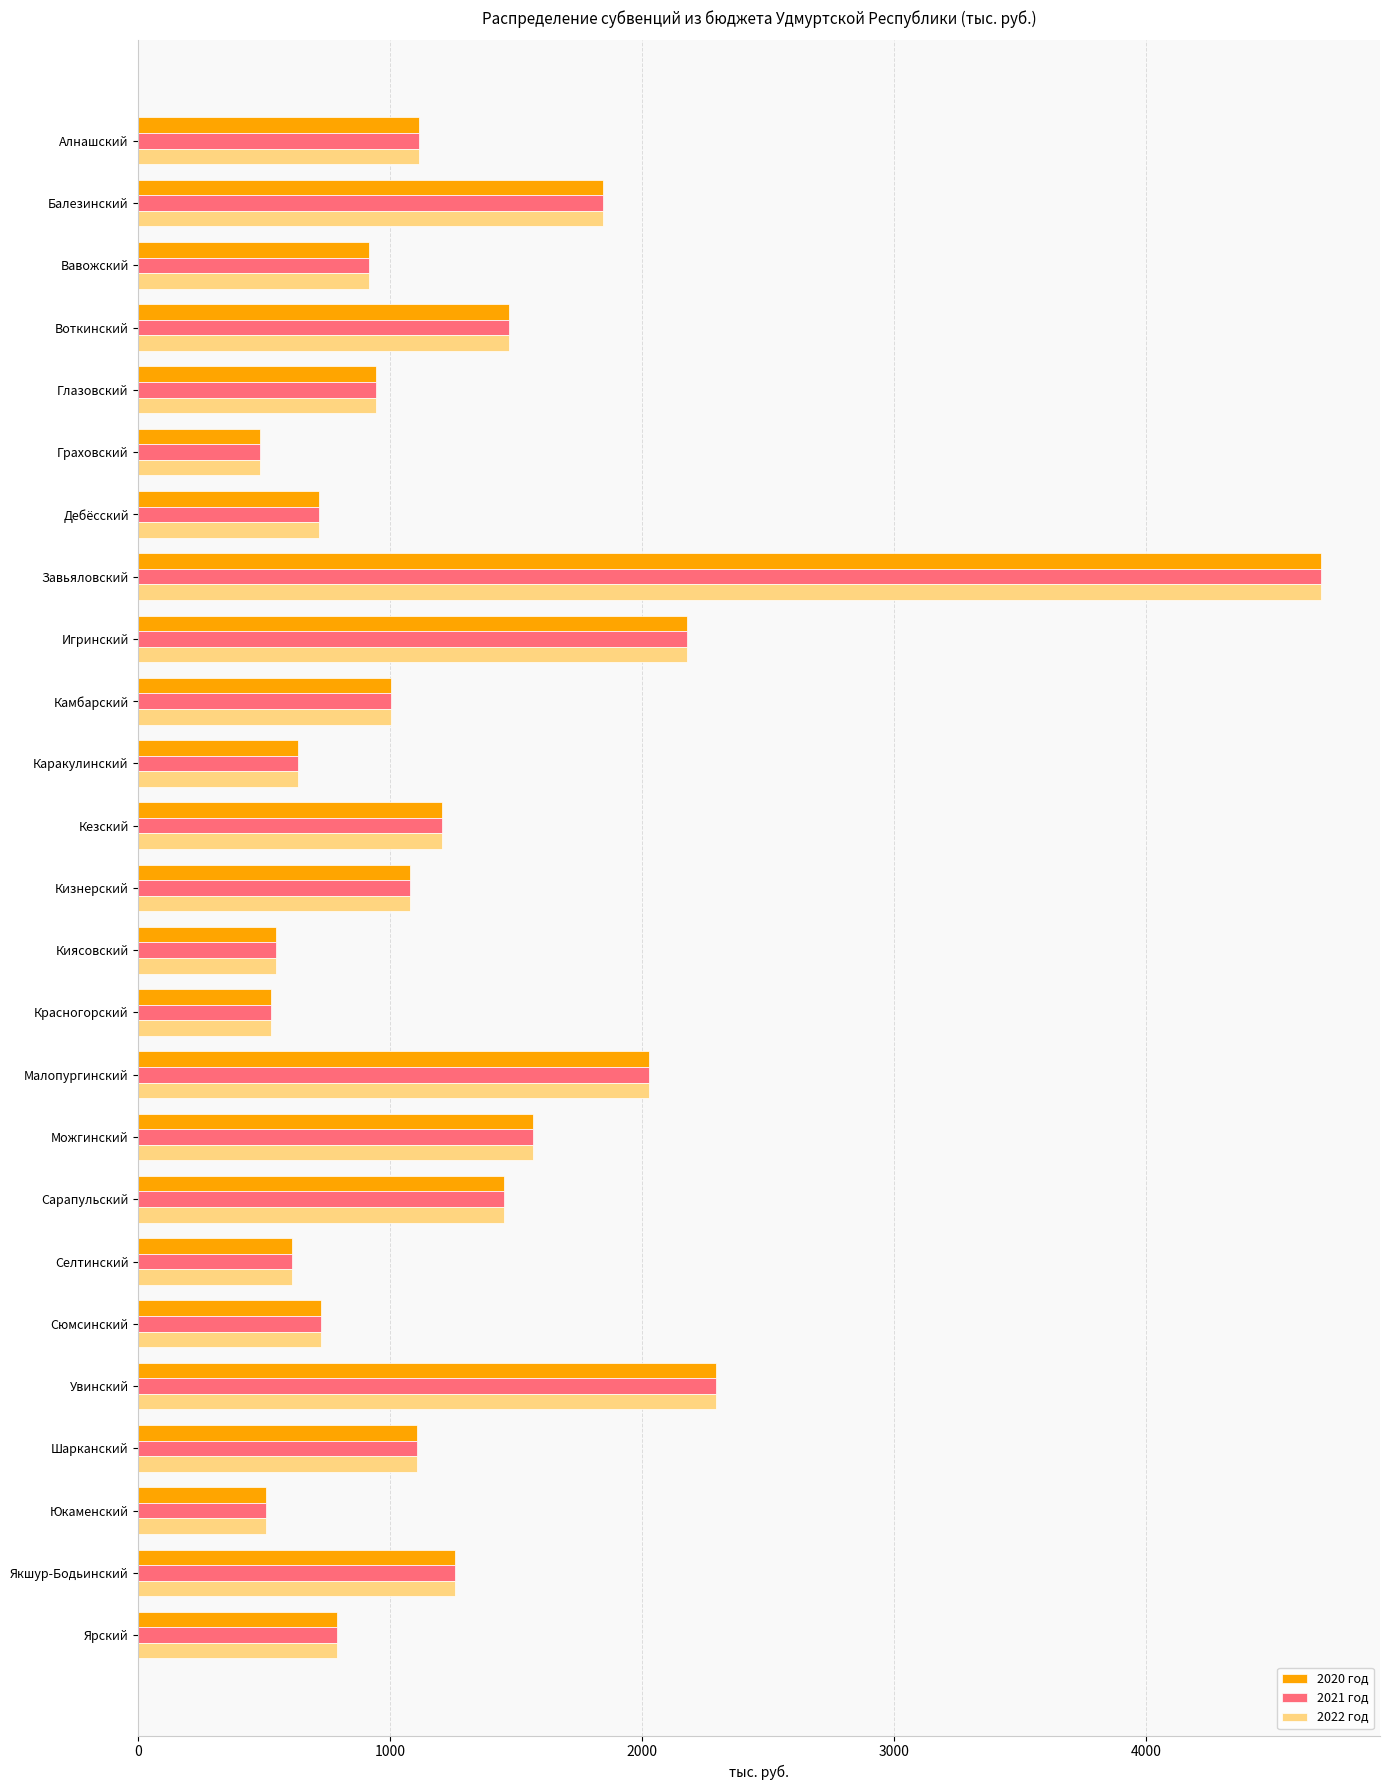

At how many categories does at least one series exceed 3561?

1